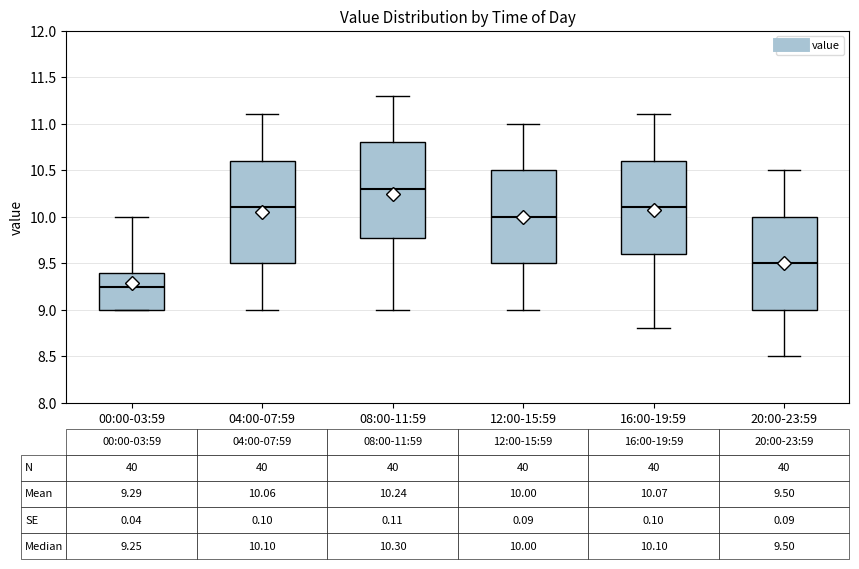

Which box is the tallest, from its lower edge to its upper edge?

04:00-07:59